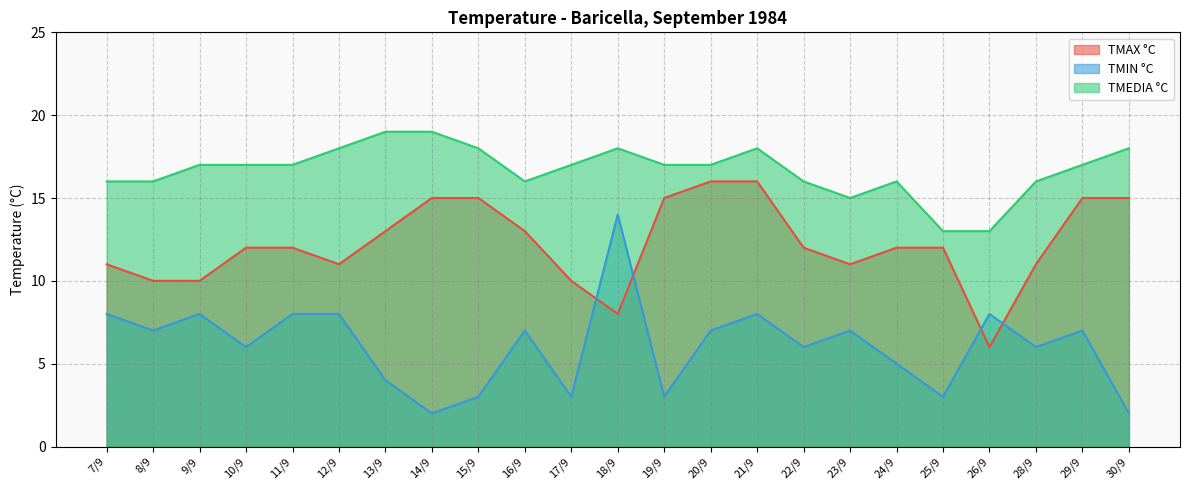

How many series are shown in this chart?

3